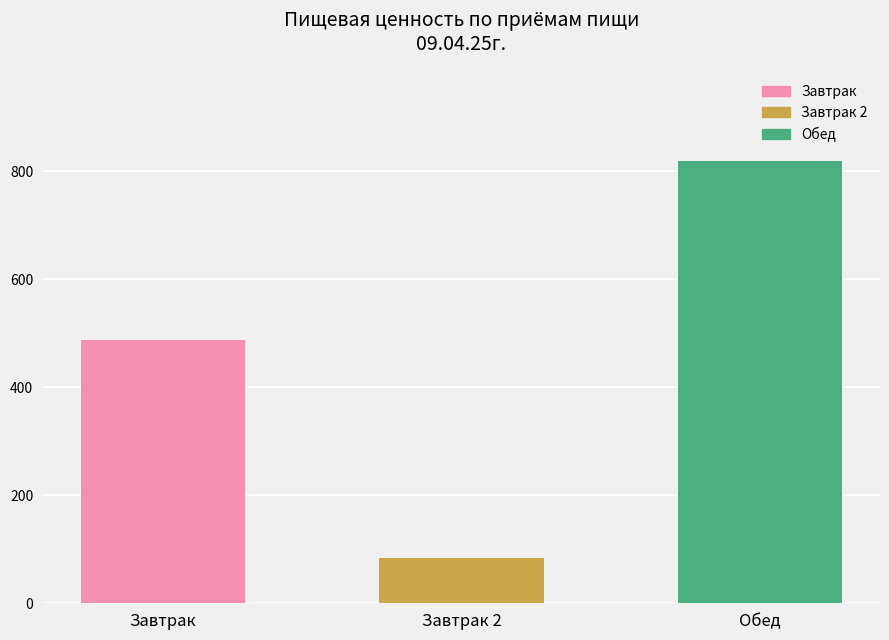

What value does the data have at Завтрак, to the nearest 100?

500